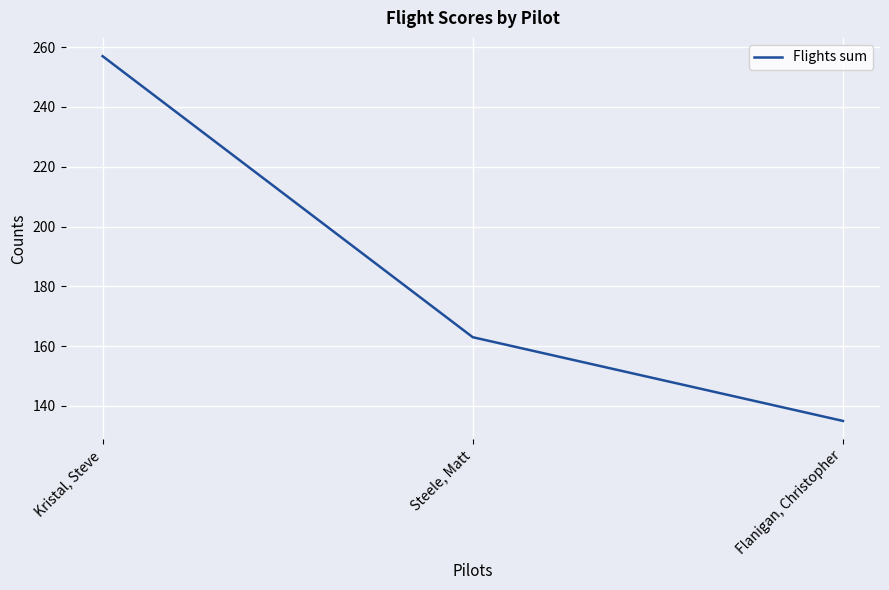

What is the ratio of the value at Flanigan, Christopher to the value at Steele, Matt?

0.8